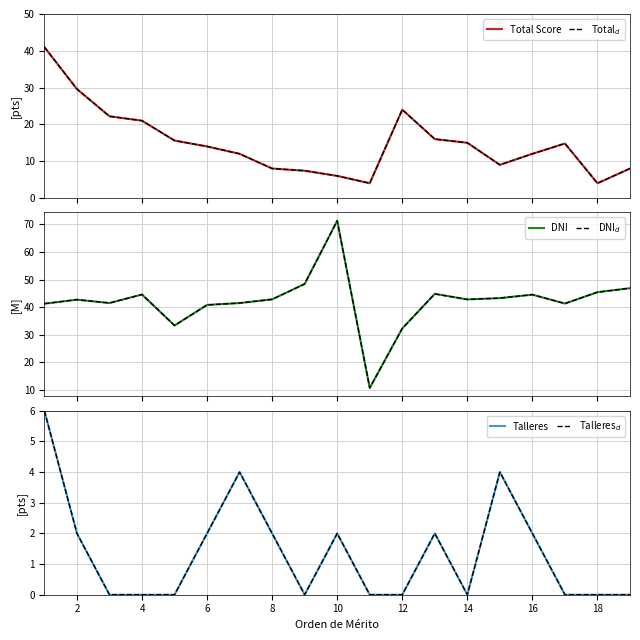

True or false: Total$_d$ has a value of 2.1 at 20.

False